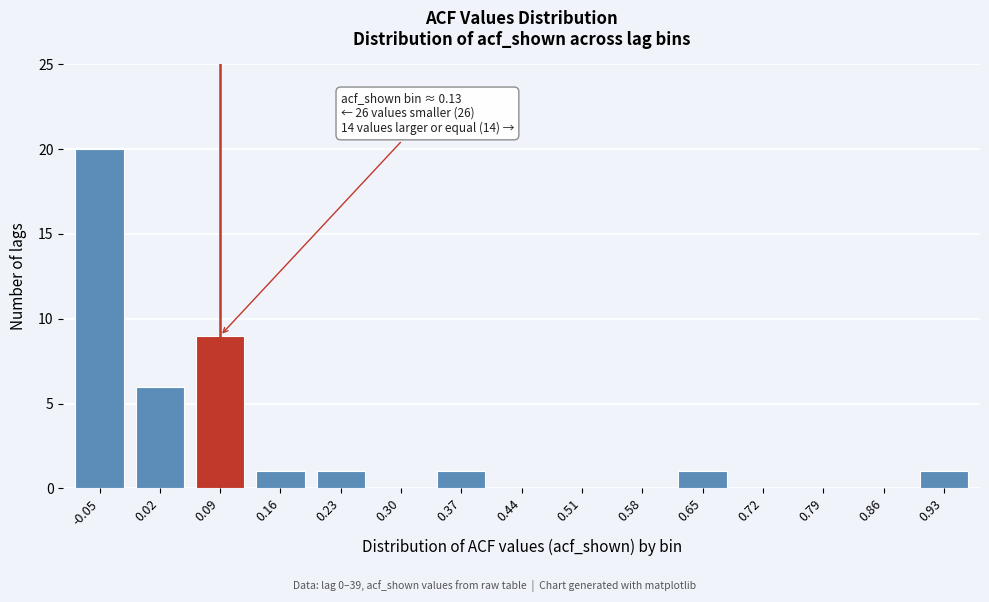

Reading left to right, list all the values displayed in this chart.

-0.05=20	0.02=6	0.09=9	0.16=1	0.23=1	0.30=0	0.37=1	0.44=0	0.51=0	0.58=0	0.65=1	0.72=0	0.79=0	0.86=0	0.93=1